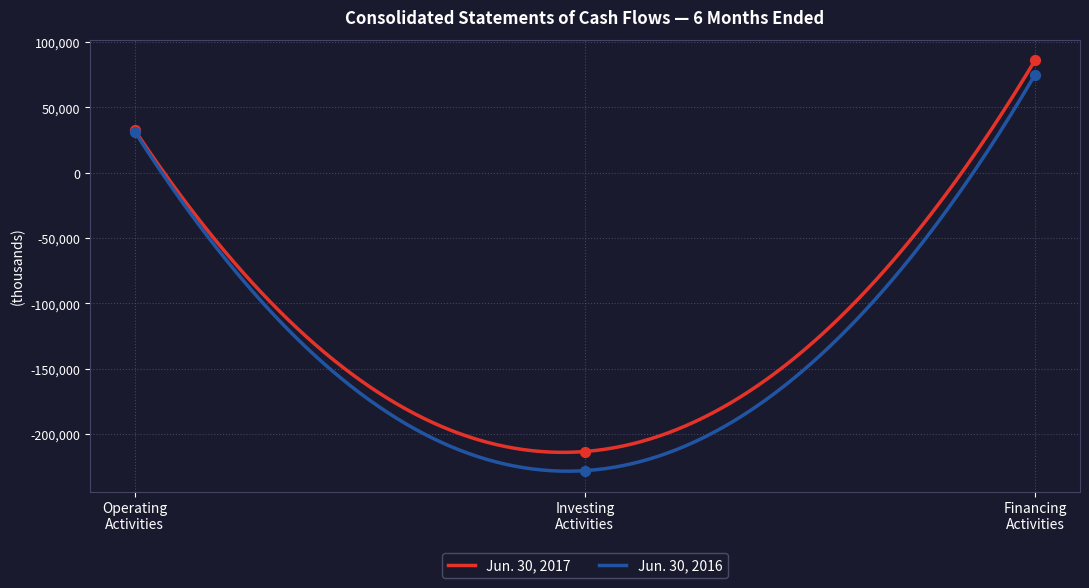

What is the total value across all series at Net cash from Operating?

64216